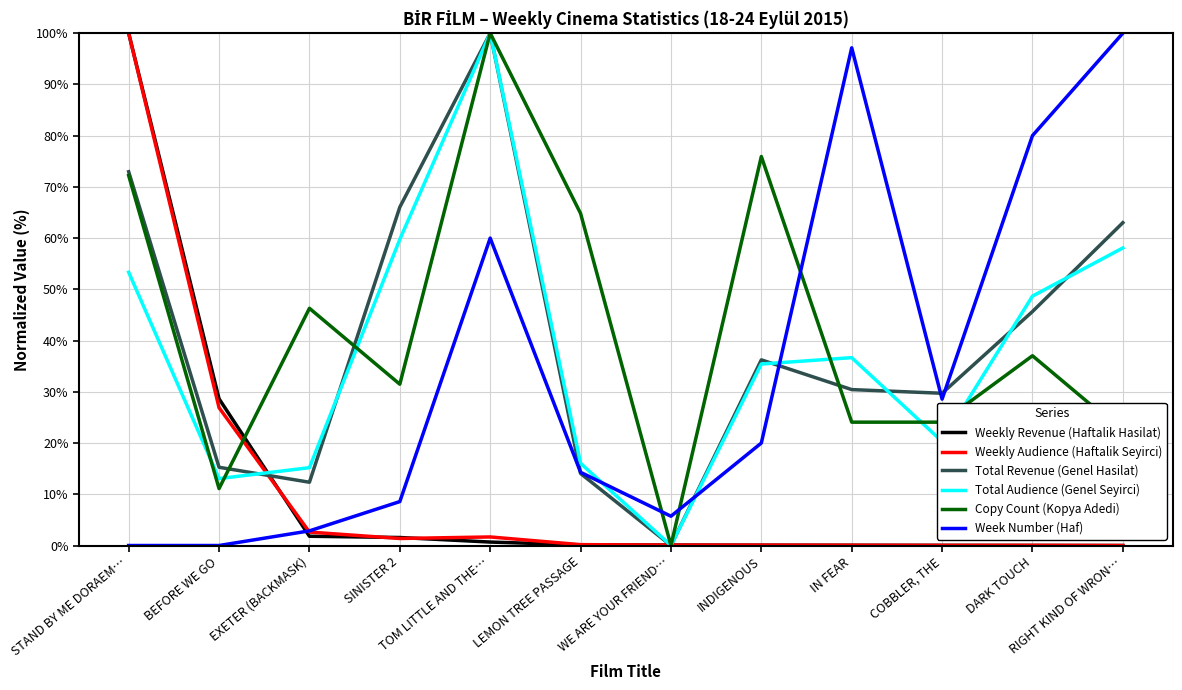

Does the chart have visible grid lines?

Yes